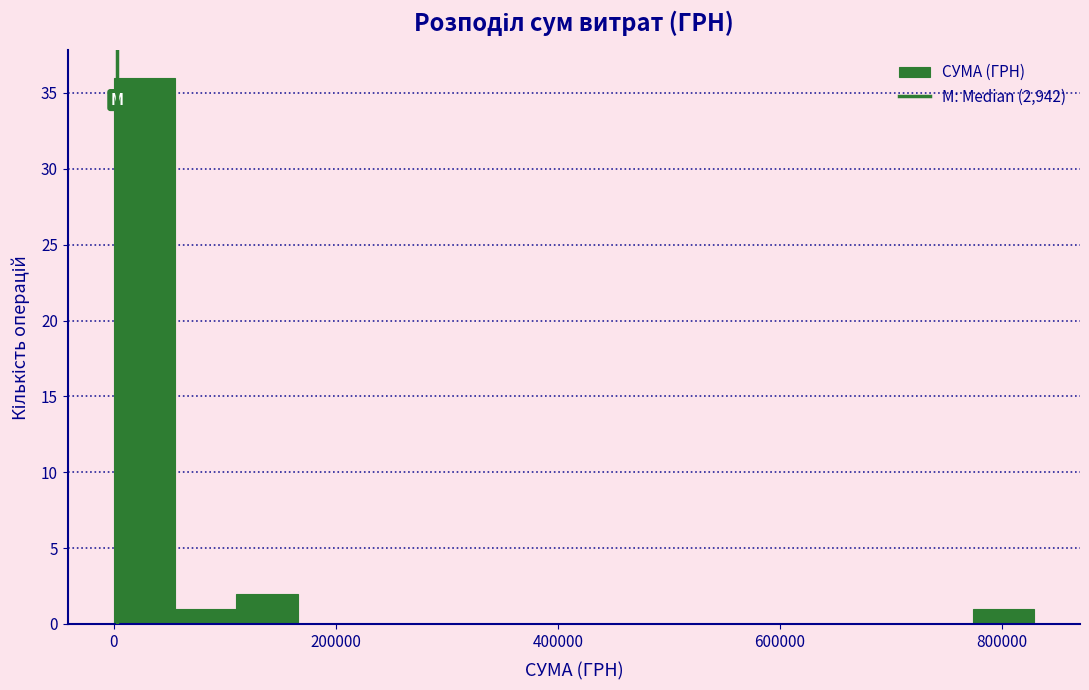

Around what value on the x-axis is the tallest bar? Give the approximate position of its centre, as read against the axis.

20000